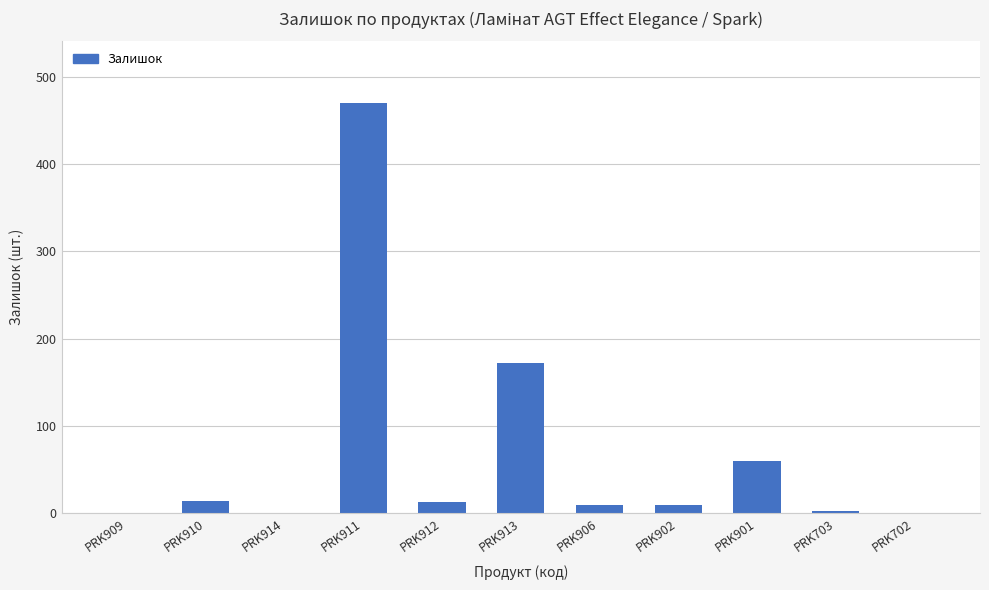

Which category has the highest value across all series?

PRK911